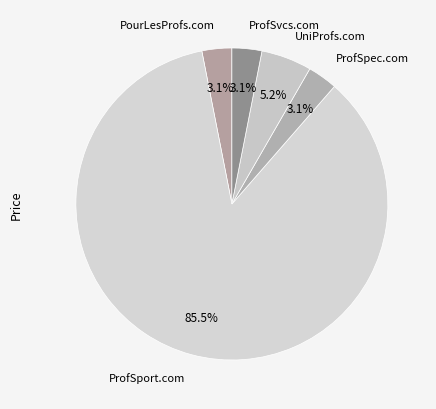

Count the number of slices in the pie.

5